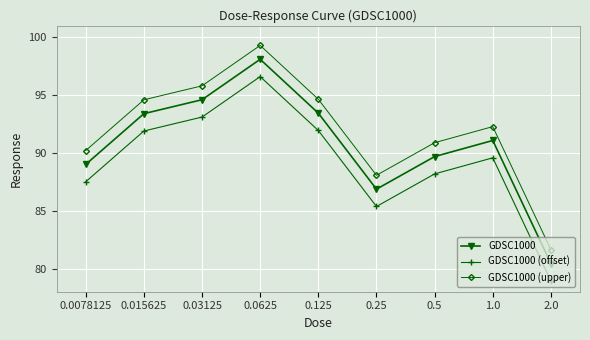

What is the value of the GDSC1000 (upper) point at the 1st from the left?

90.2